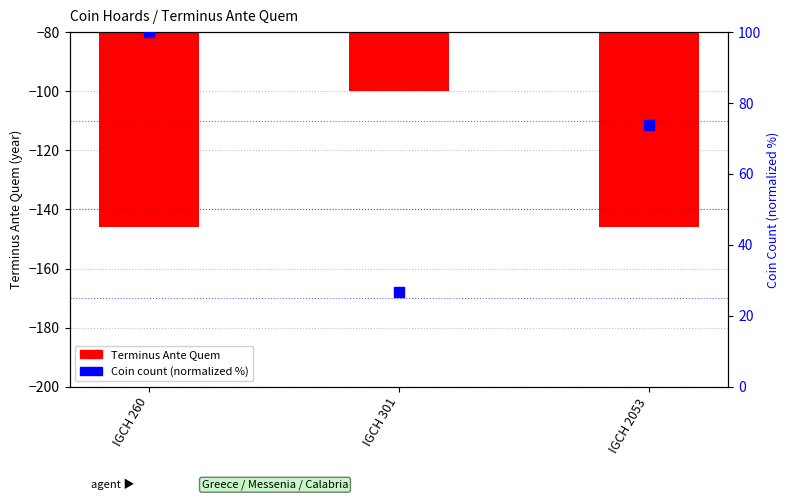

At which category is the sum across all series the highest?

IGCH 260